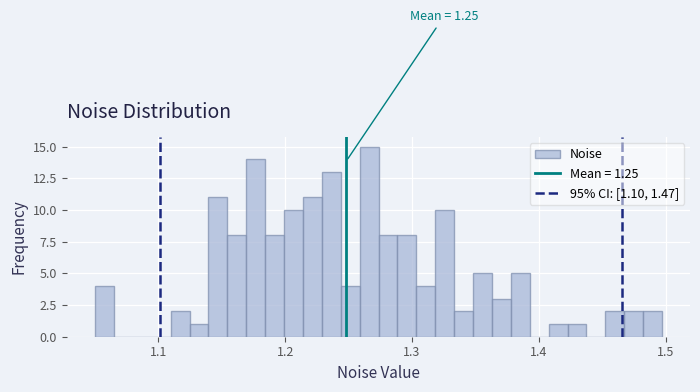

Read against the x-axis, roughly where is the centre of the tallest bar?

1.27